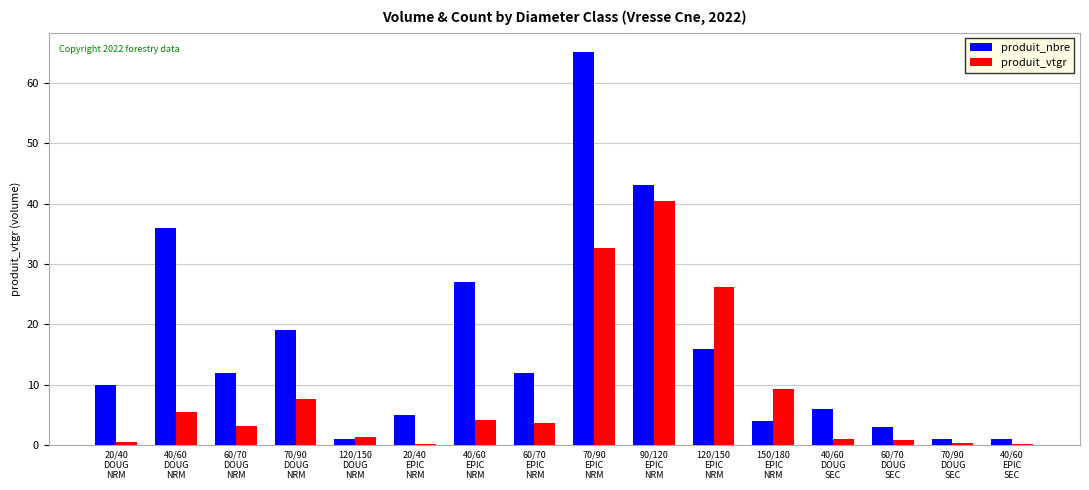

Which series has the largest total across all categories?

produit_nbre